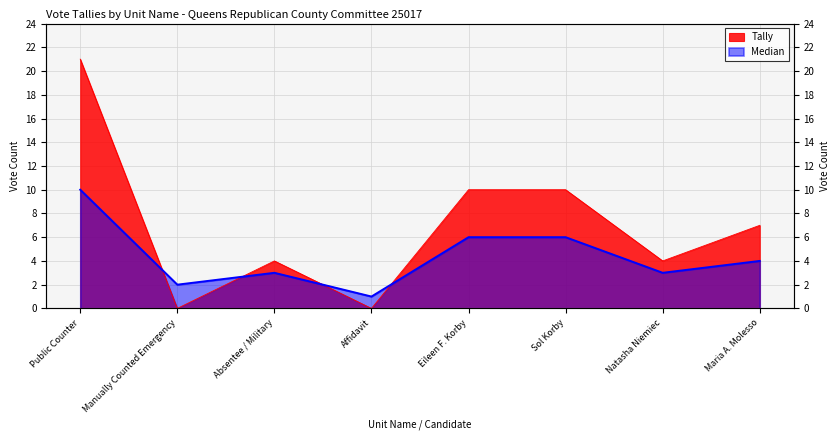

True or false: Tally has more than 1 interior local peaks.

False